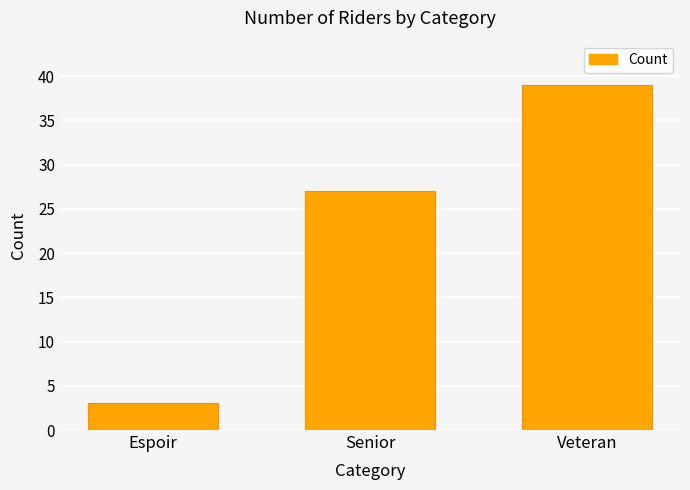

How many data points are less than 27?

1